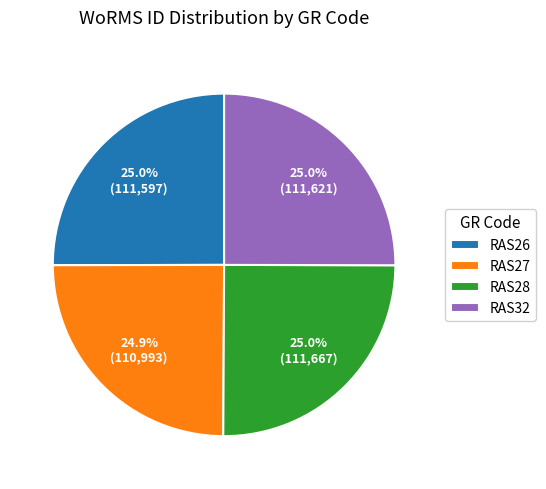

Is RAS27 the majority of the pie?

No